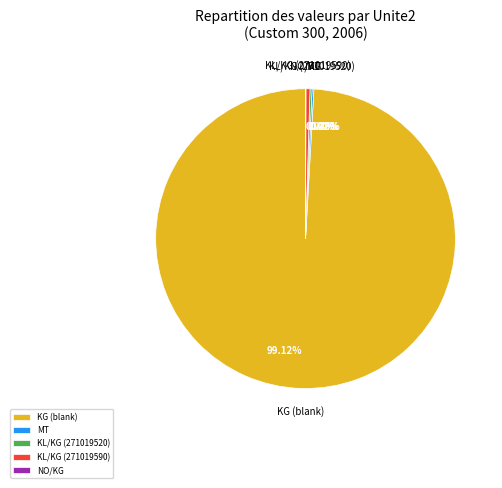

Which category accounts for the majority?

KG (blank)